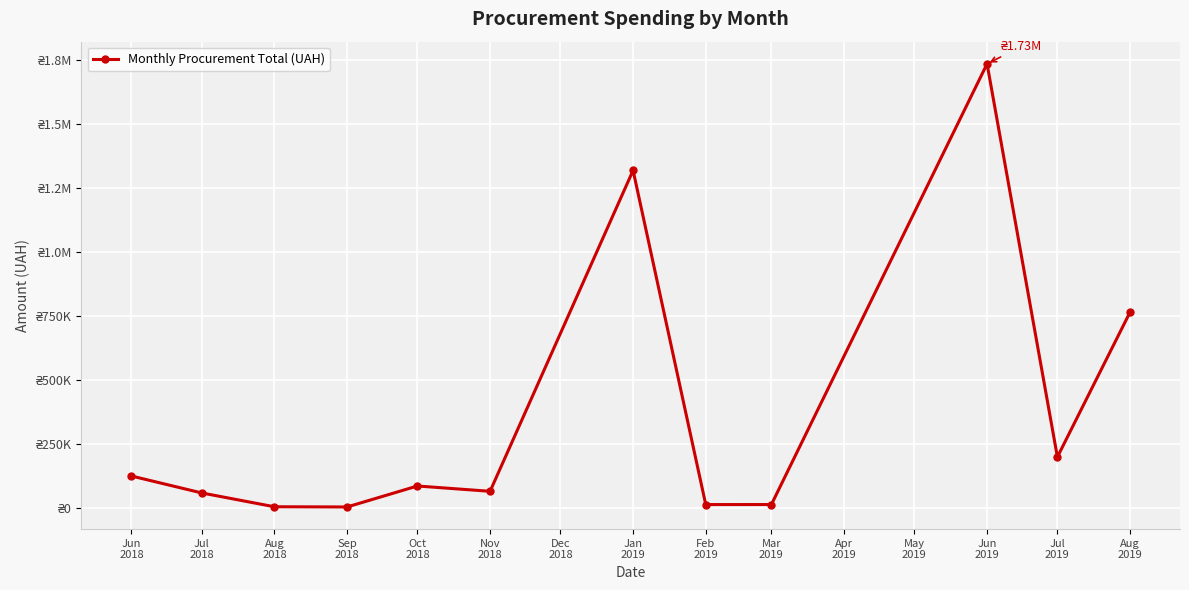

Does the chart have visible grid lines?

Yes